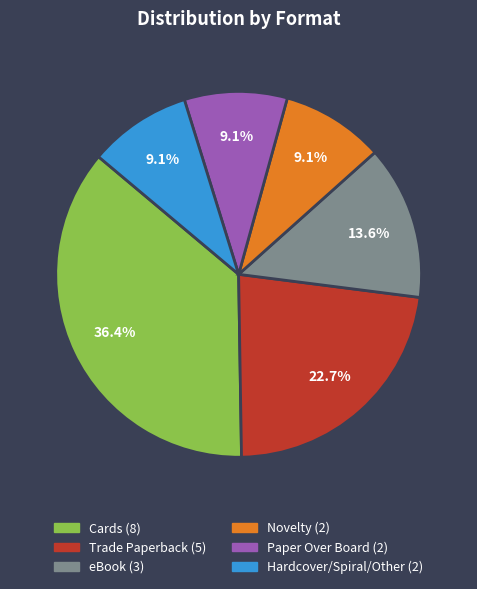

Does Cards account for over 50% of the chart?

No